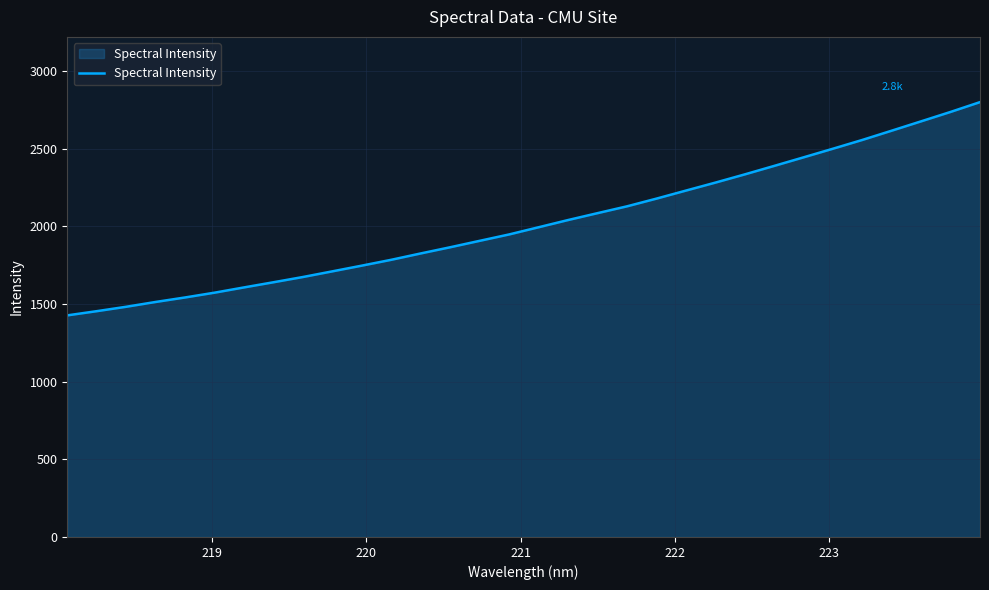

What is the smallest value displayed?

1427.2